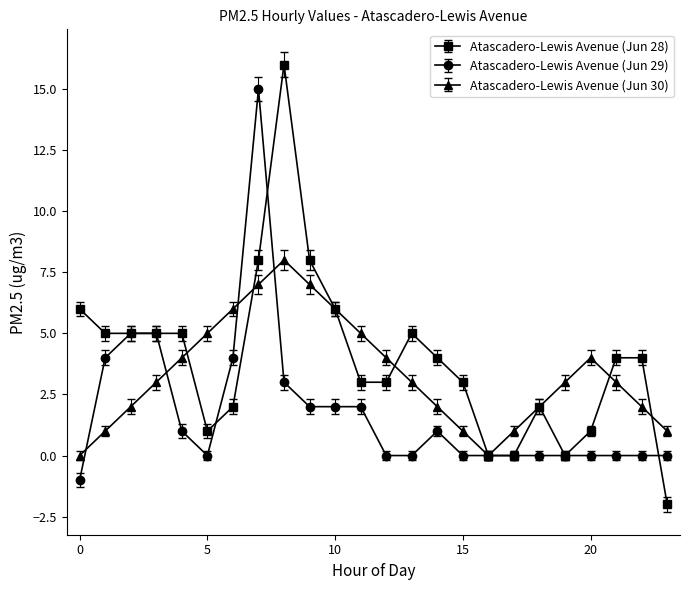

Does the chart display data point markers on the line(s)?

Yes